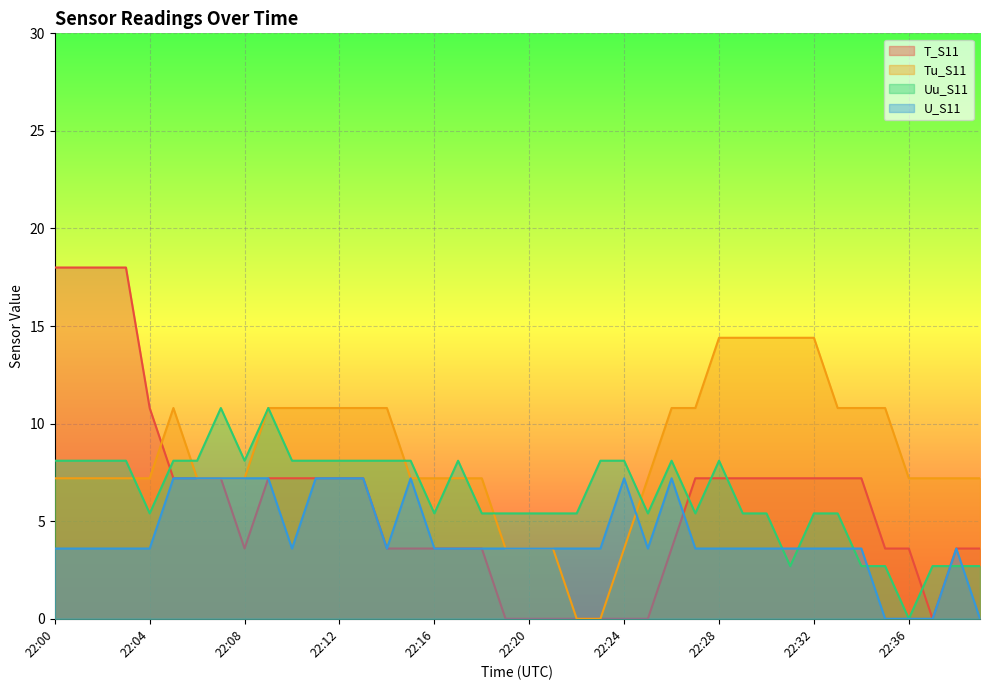

Does the chart display data point markers on the line(s)?

No